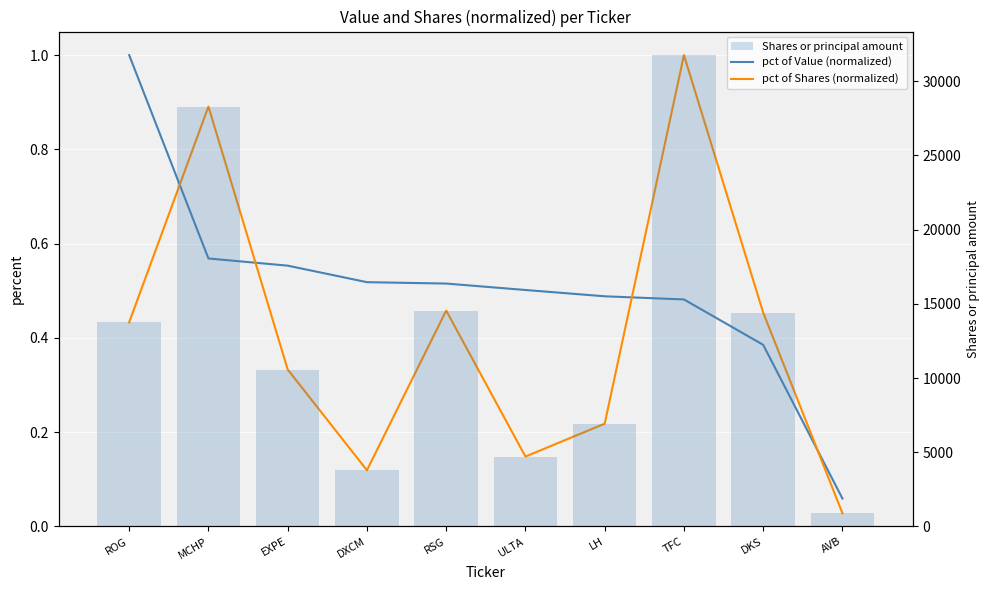

True or false: pct of Shares (normalized) has a value of 0.0 at AVB.

True